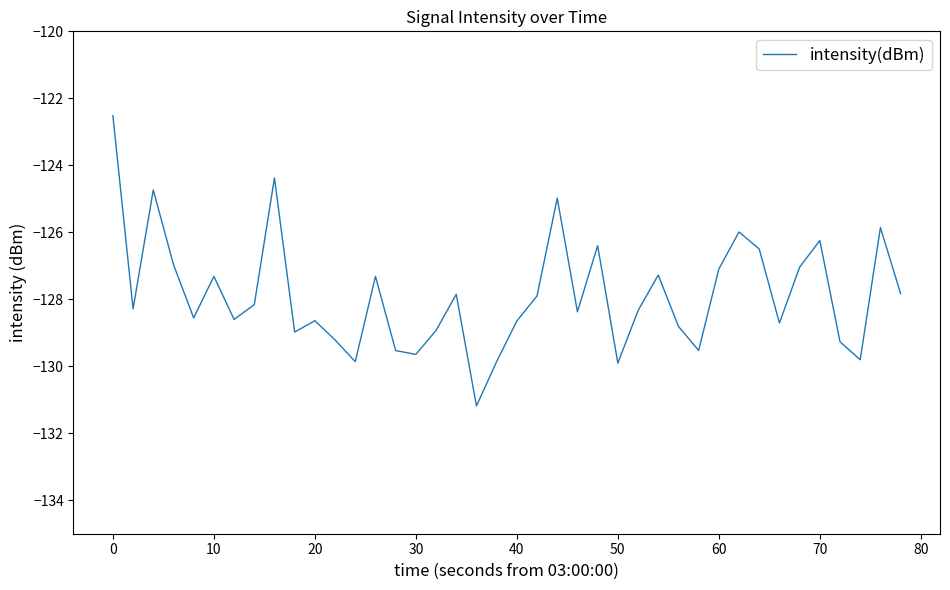

What is the difference between the second highest and minimum values?

6.8